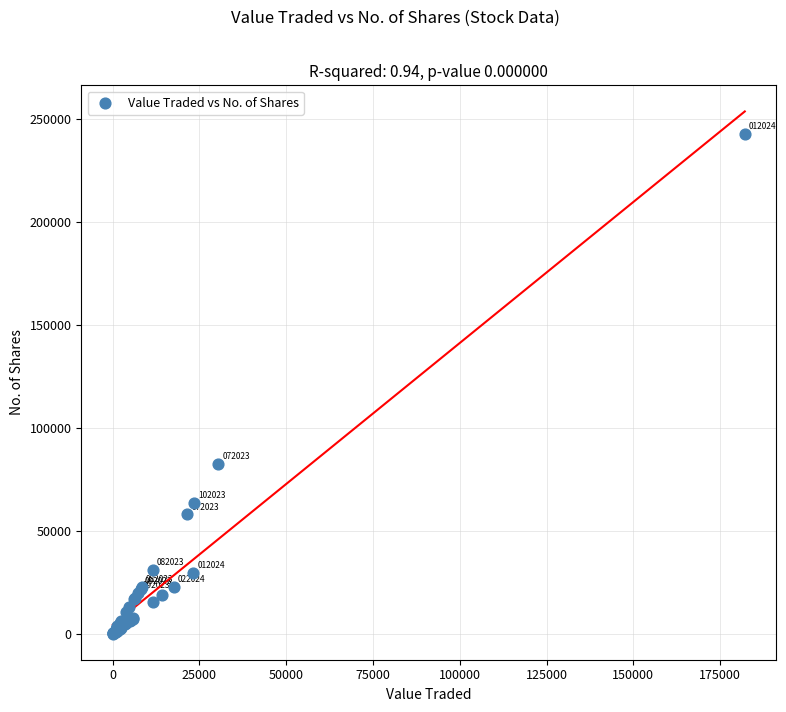

What Y value in the scatter plot is closest to 121462?

82434